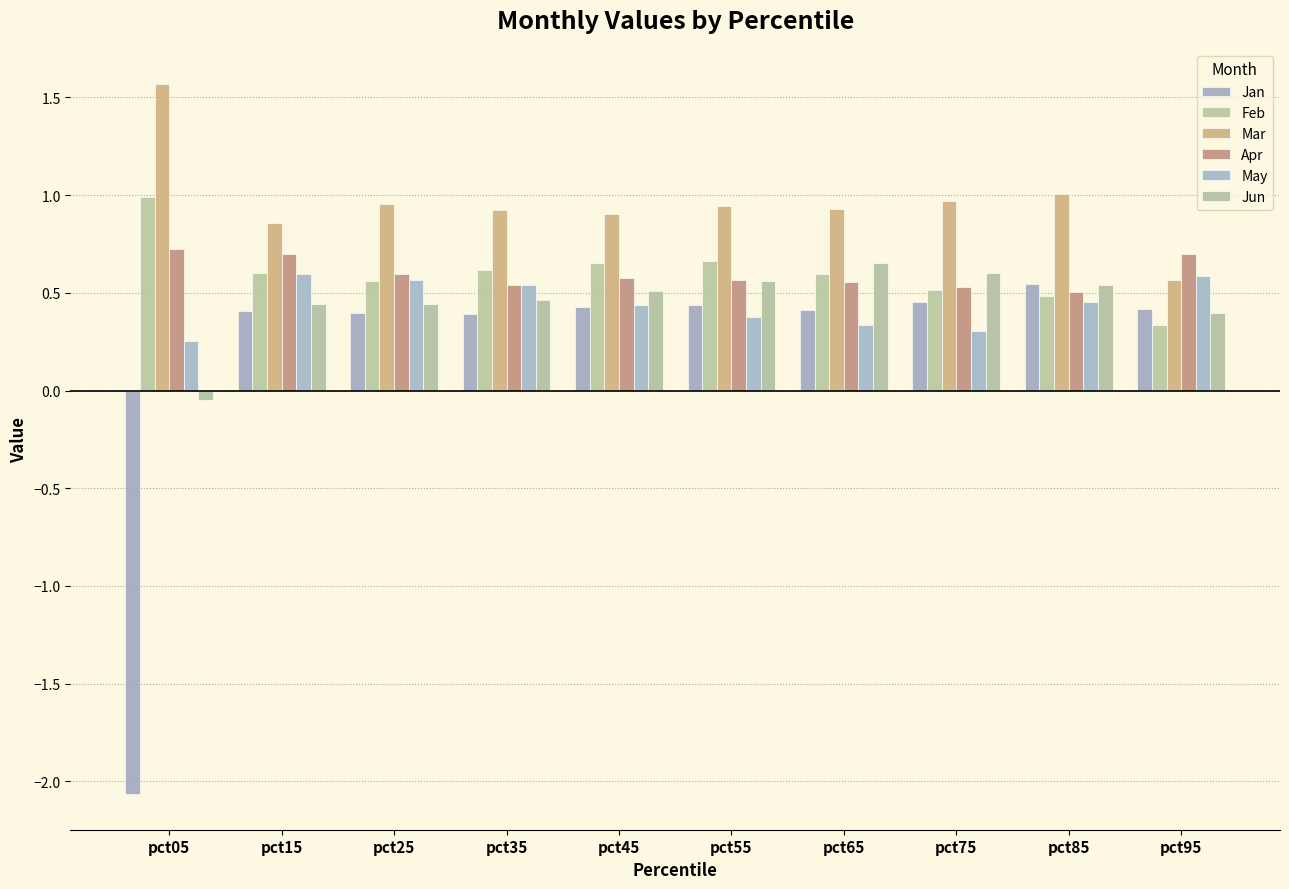

How many bars are there in each group?

6